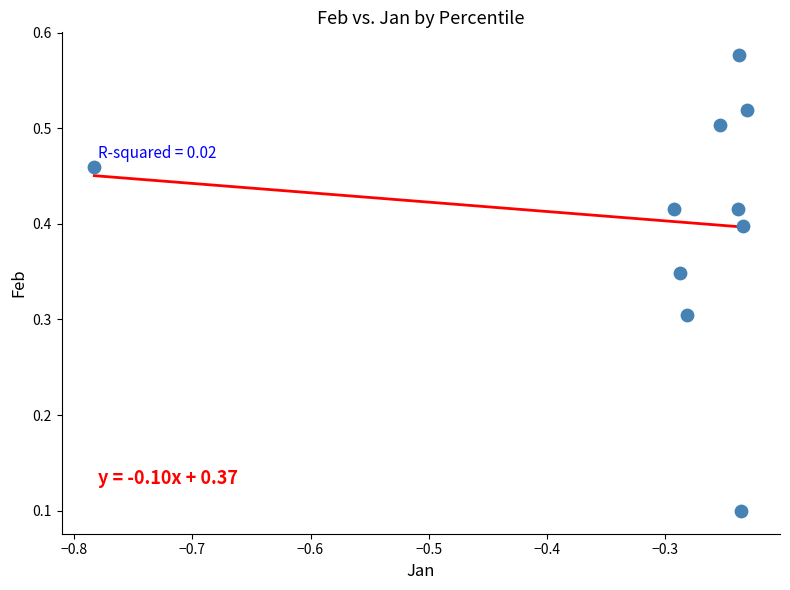

What is the average X value?

-0.3